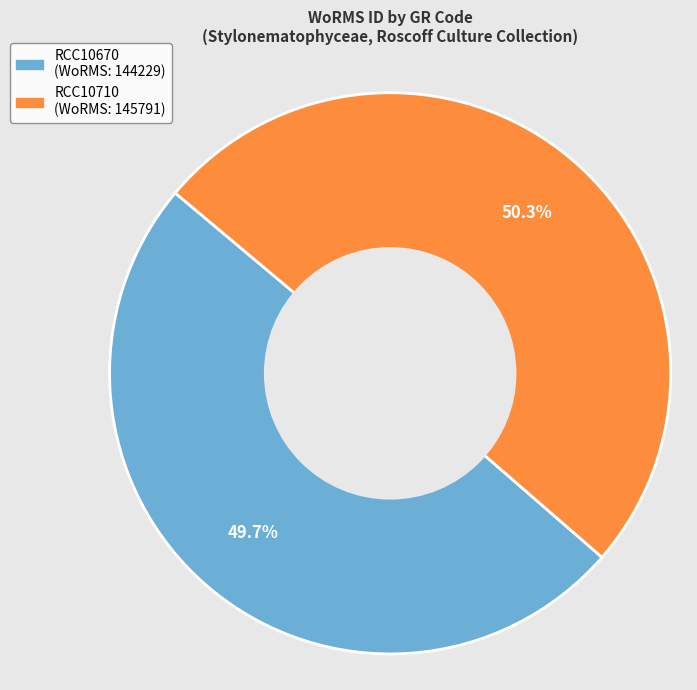

How many slices are in this pie chart?

2